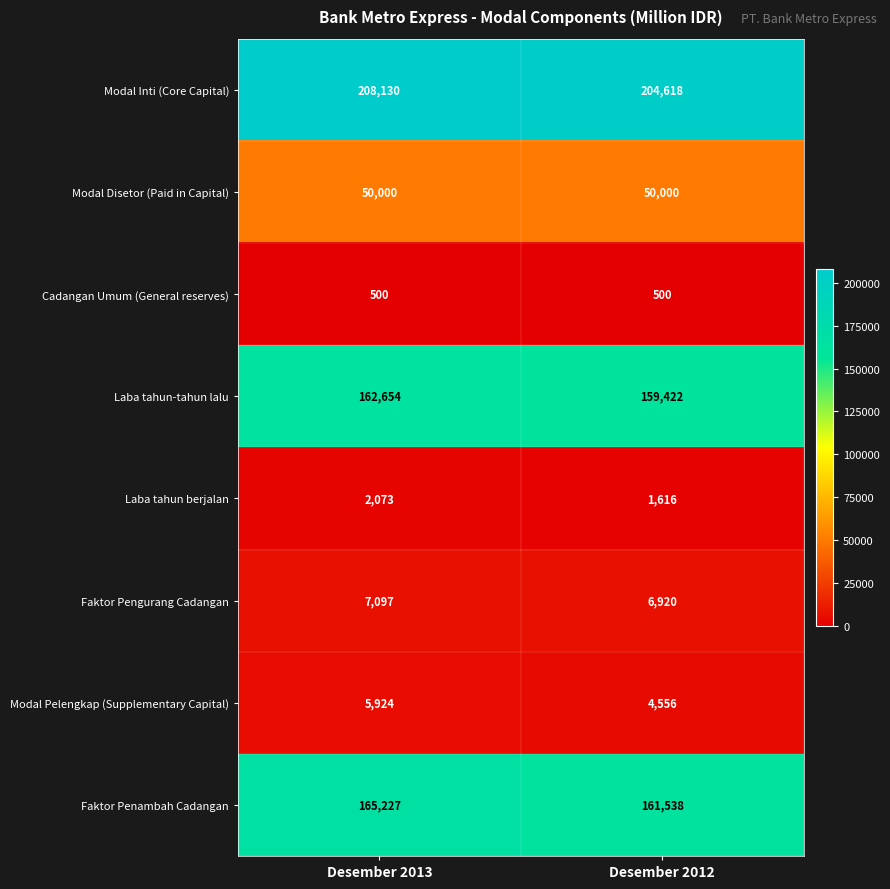

The Cadangan Umum (General reserves) series shows 257 at Desember 2013. True or false?

False